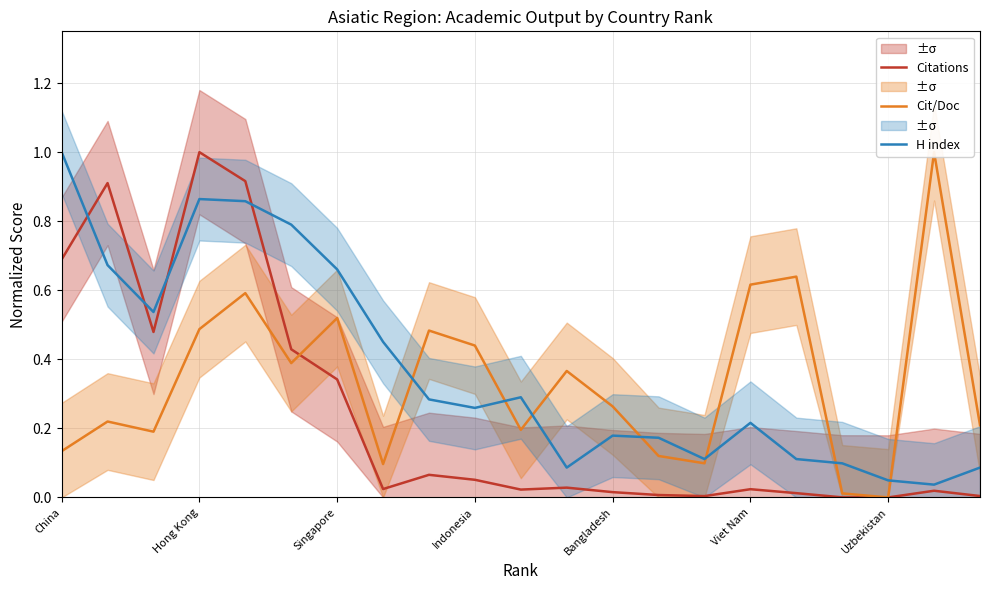

True or false: H index and Citations cross at least once.

True